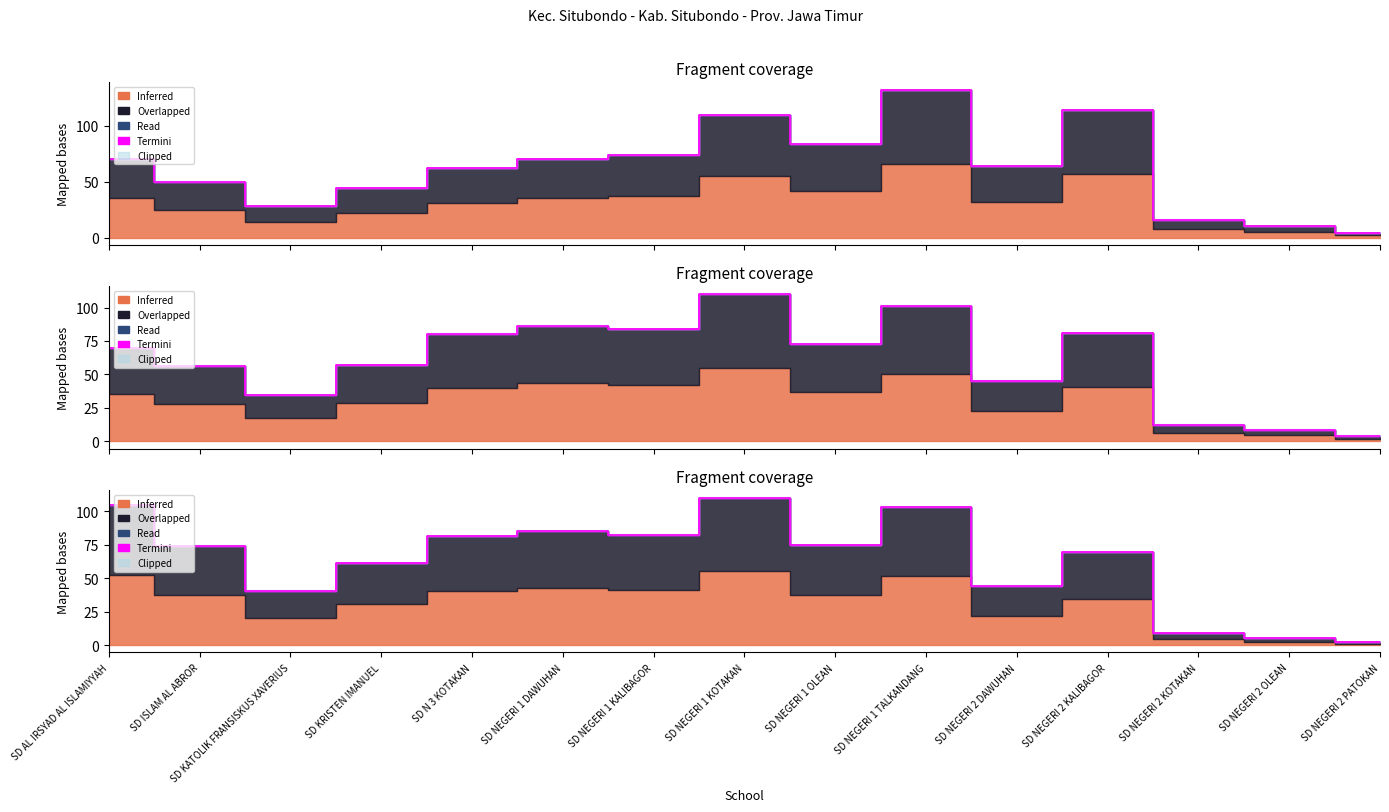

Is it true that the value at SD NEGERI 1 KALIBAGOR is 82.2?

True